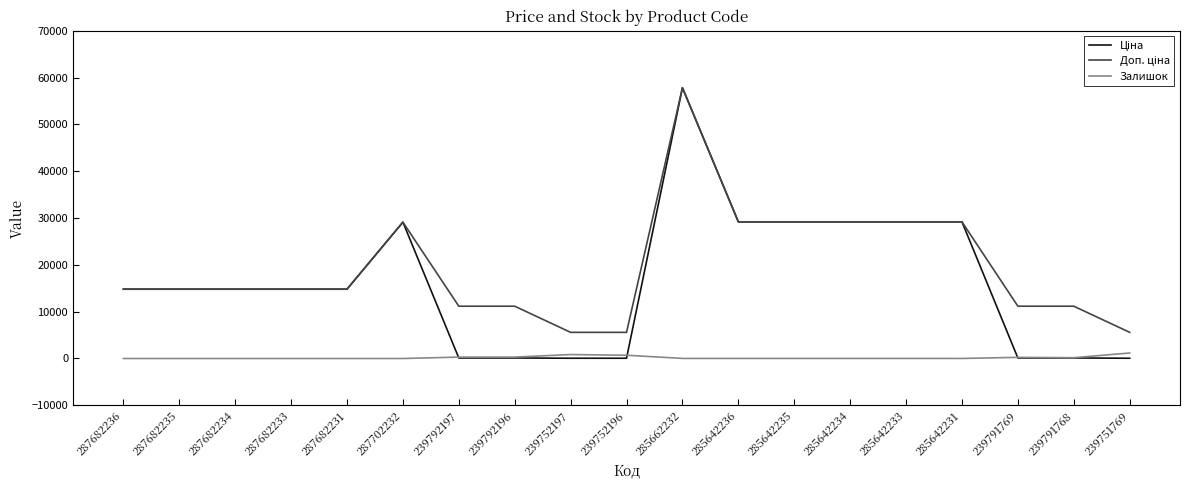

What is the difference between the highest and lowest values at 287682233?

14800.8